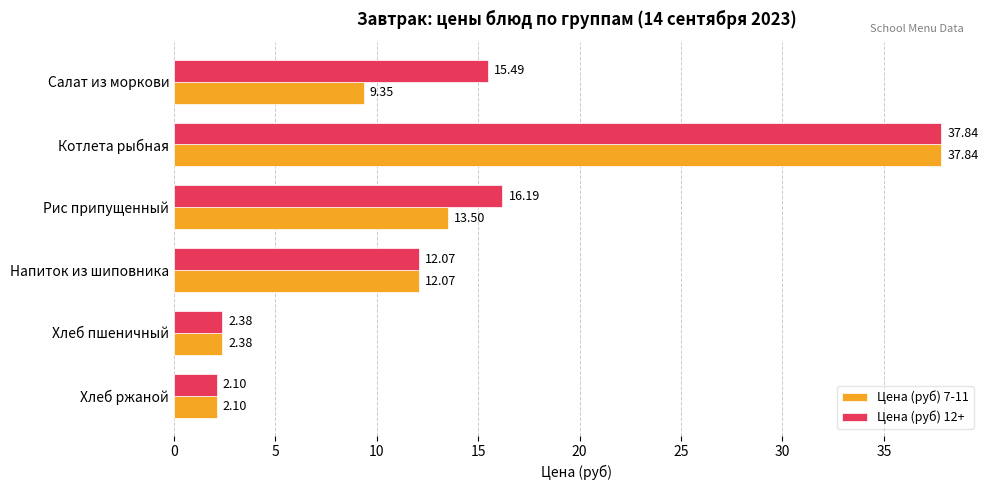

At how many categories does at least one series exceed 13?

3